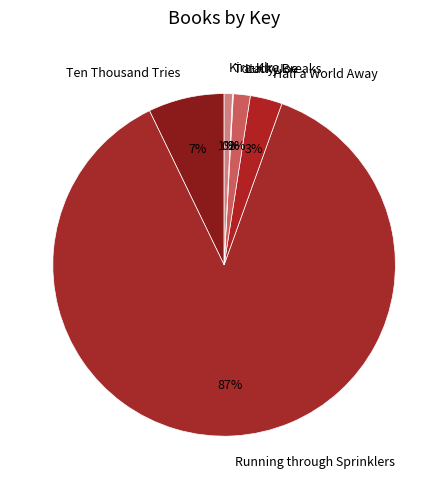

Does Kira-Kira represent more than half of the total?

No